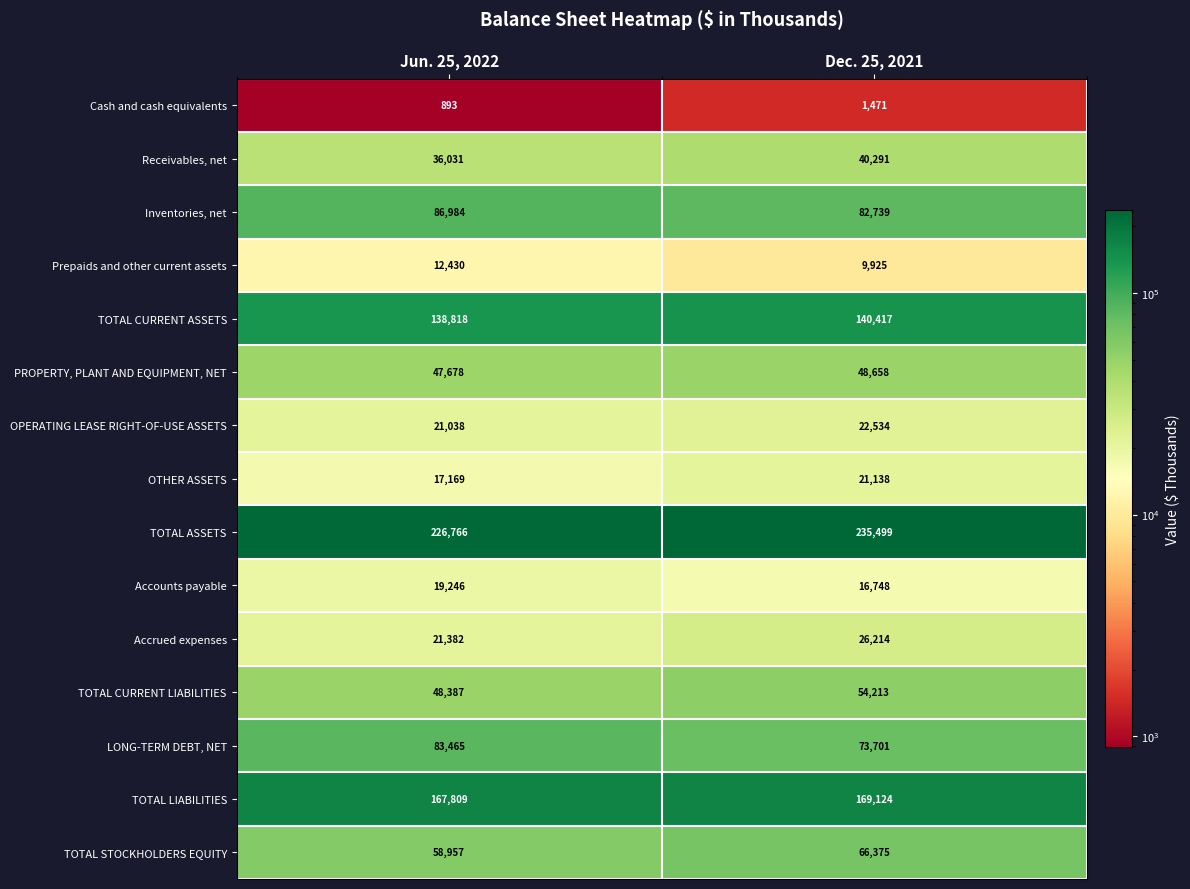

At which category is the sum across all series the highest?

Dec. 25, 2021